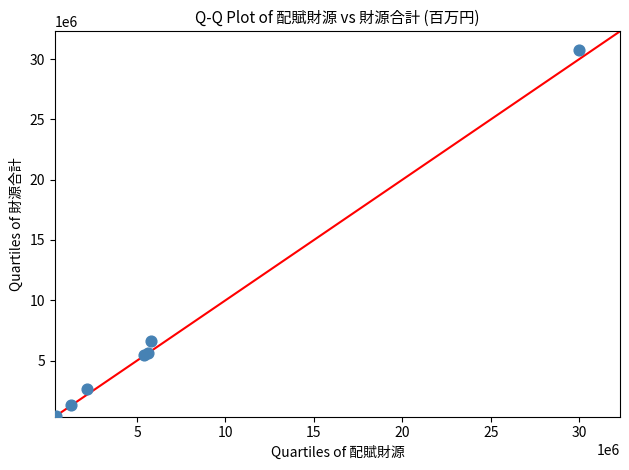

What Y value in the scatter plot is closest to 15583472?

6614240